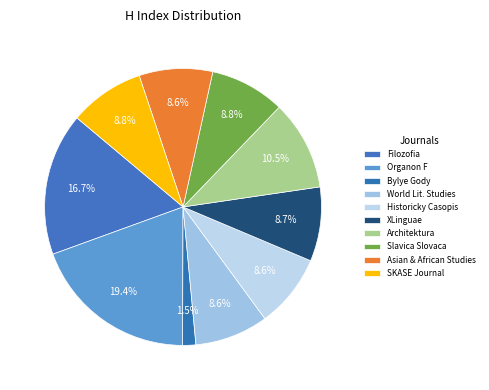

How many segments does this pie chart have?

10